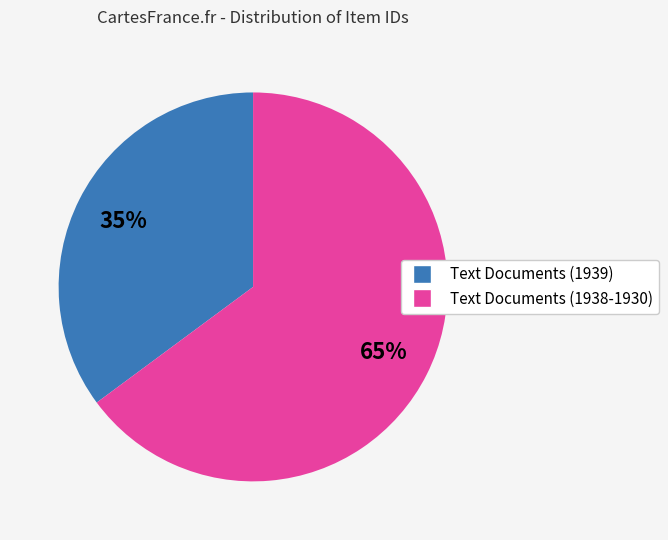

Is there a majority slice in this chart?

Yes